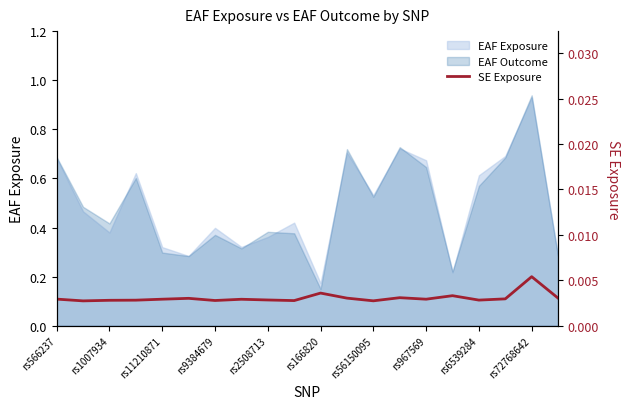

How many points are higher than both their immediate neighbors (excluding endpoints)?

6